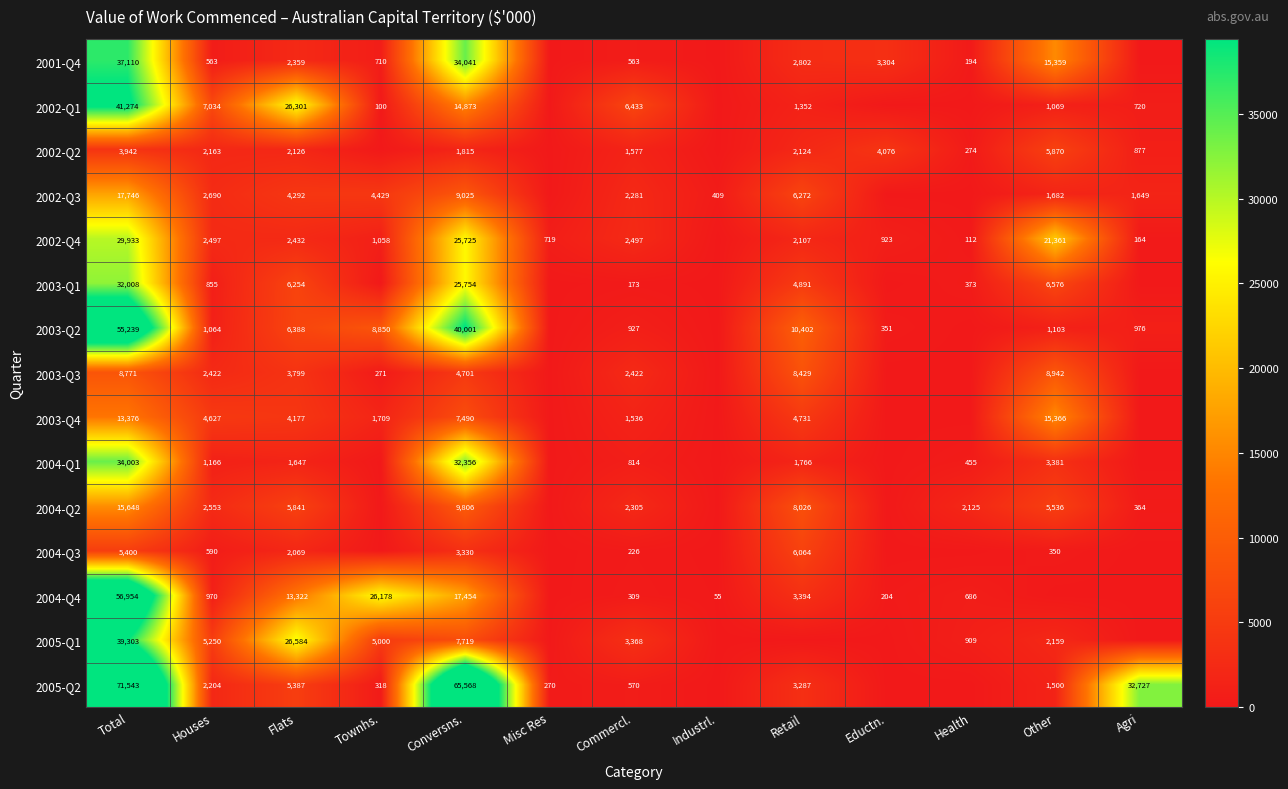

Is it true that 2002-Q2 equals 404 at Health?

False